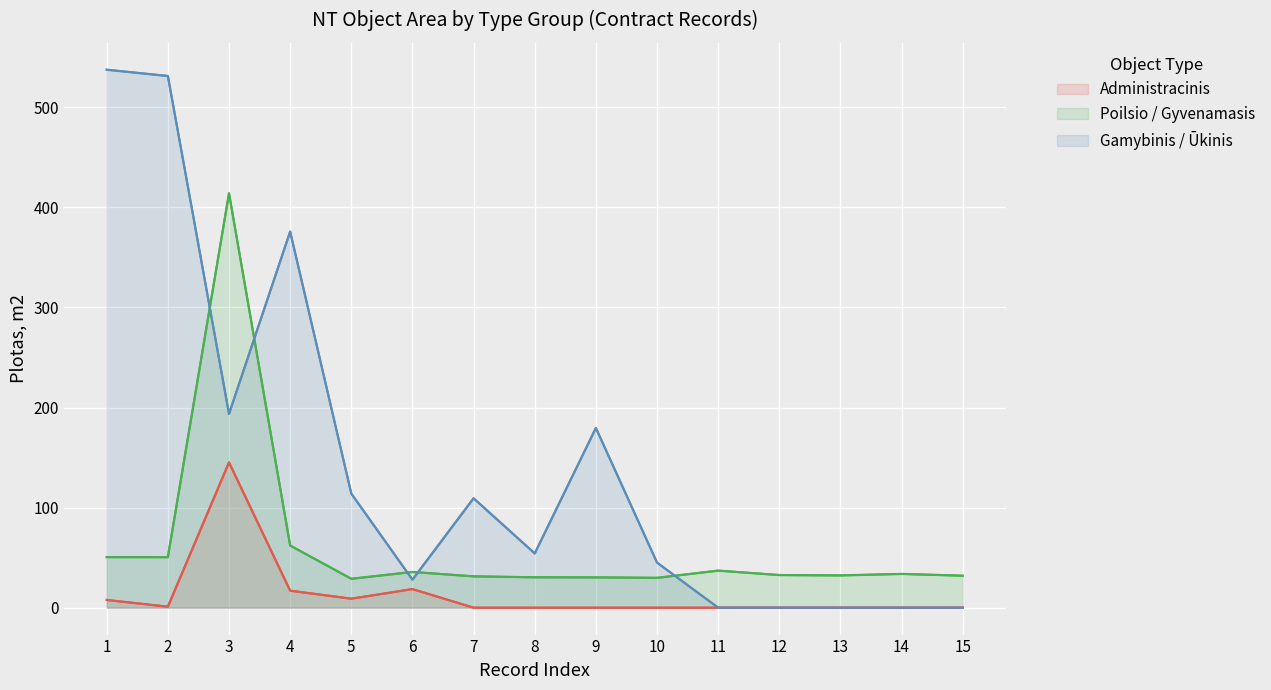

At which category does Gamybinis / Ūkinis reach its first local peak?

4